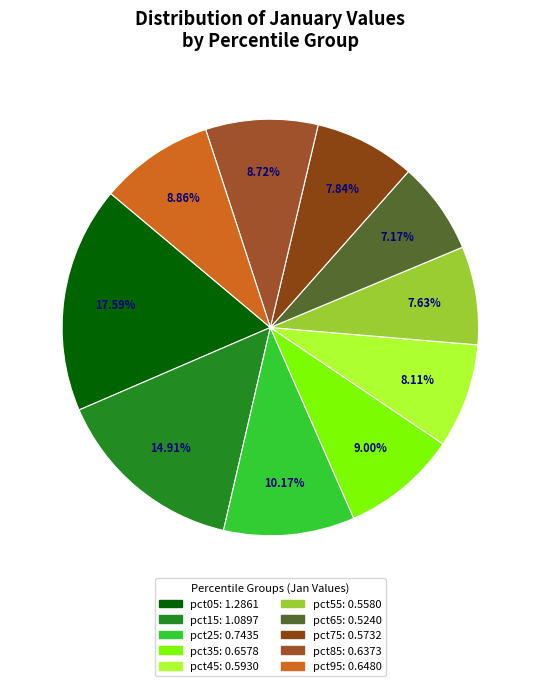

To the nearest percent, what is the combined percentage of pct35 and pct45?

17%